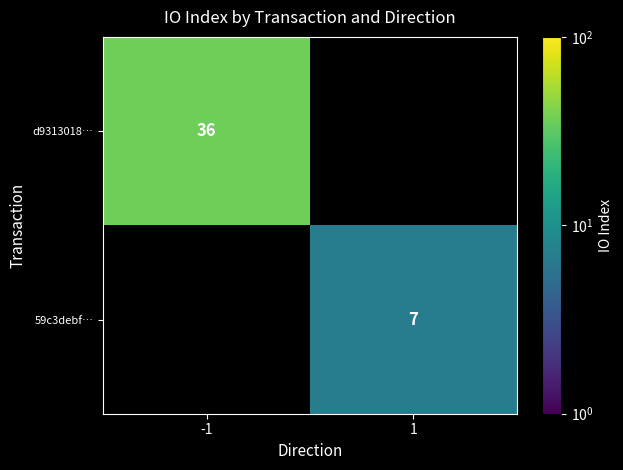

The d9313018… series shows 8 at -1. True or false?

False